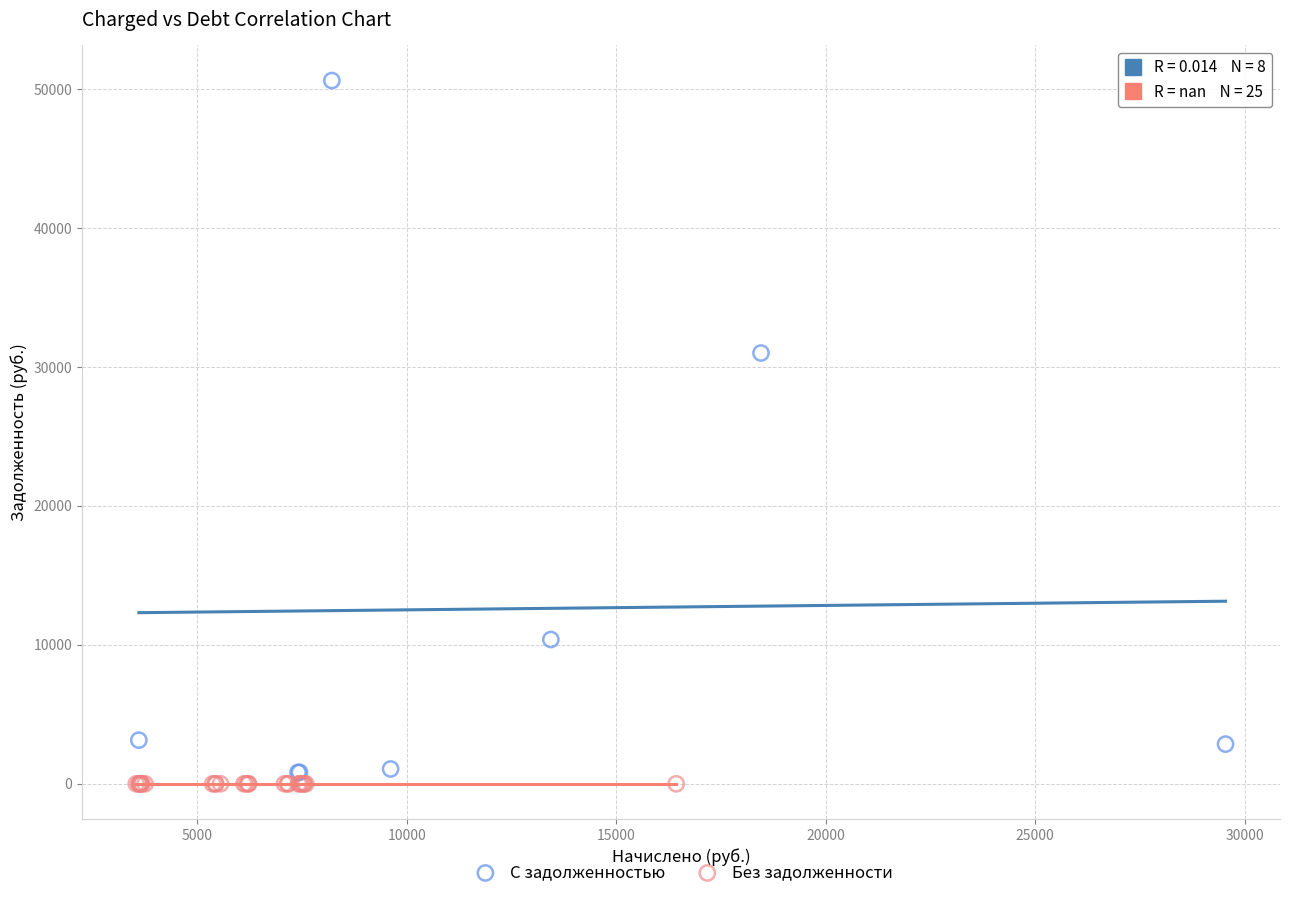

Which series contains the highest Y value?

С задолженностью